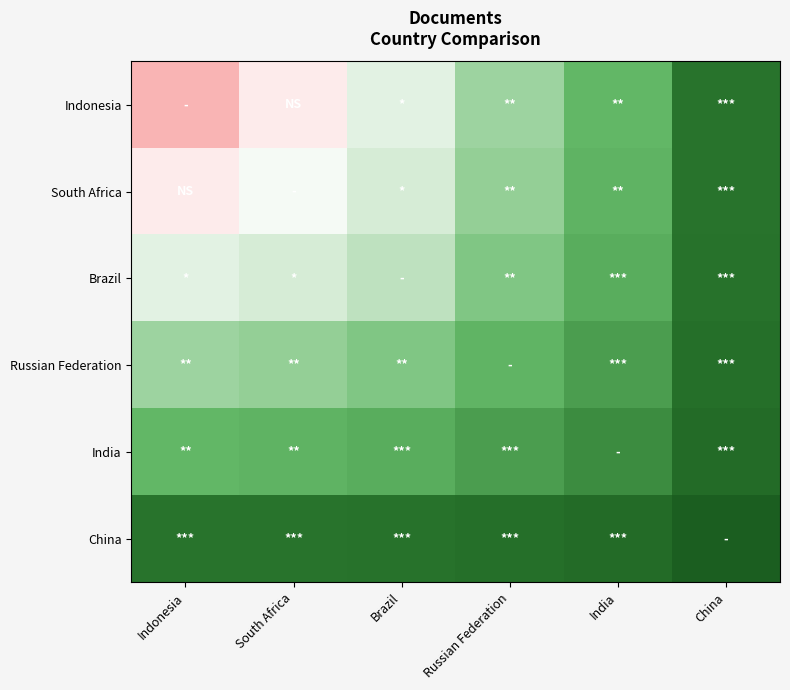

At China, list the series in order from largest to smallest.

China, India, Russian Federation, Brazil, South Africa, Indonesia